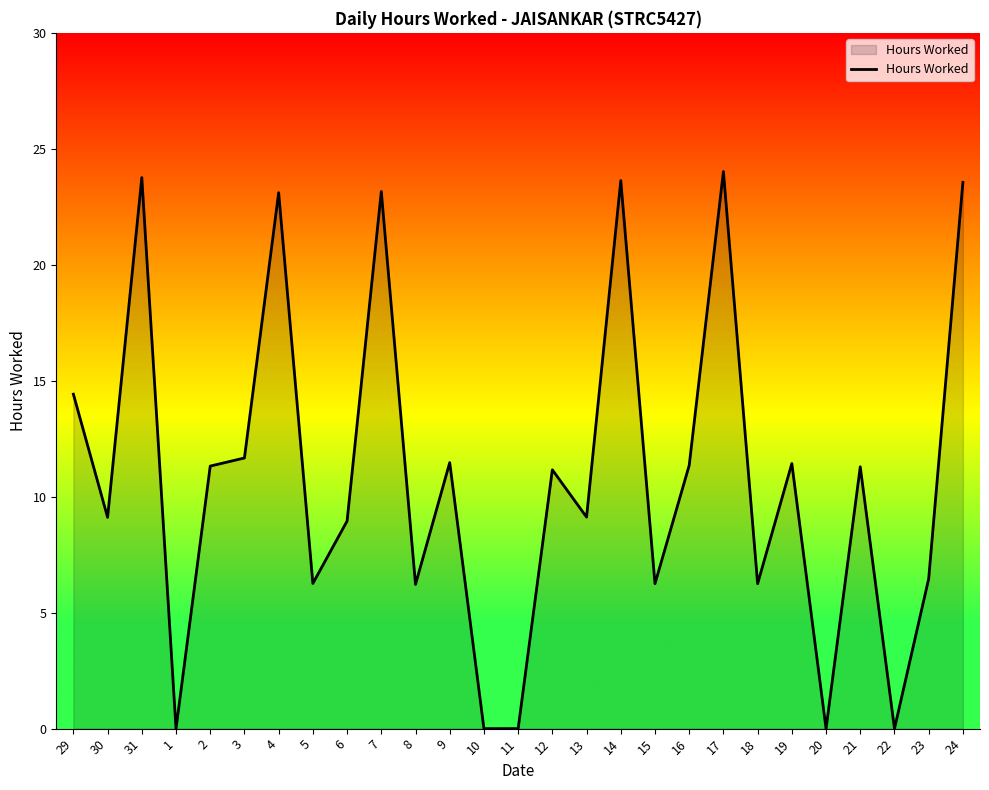

What is the sum of all values?

294.0